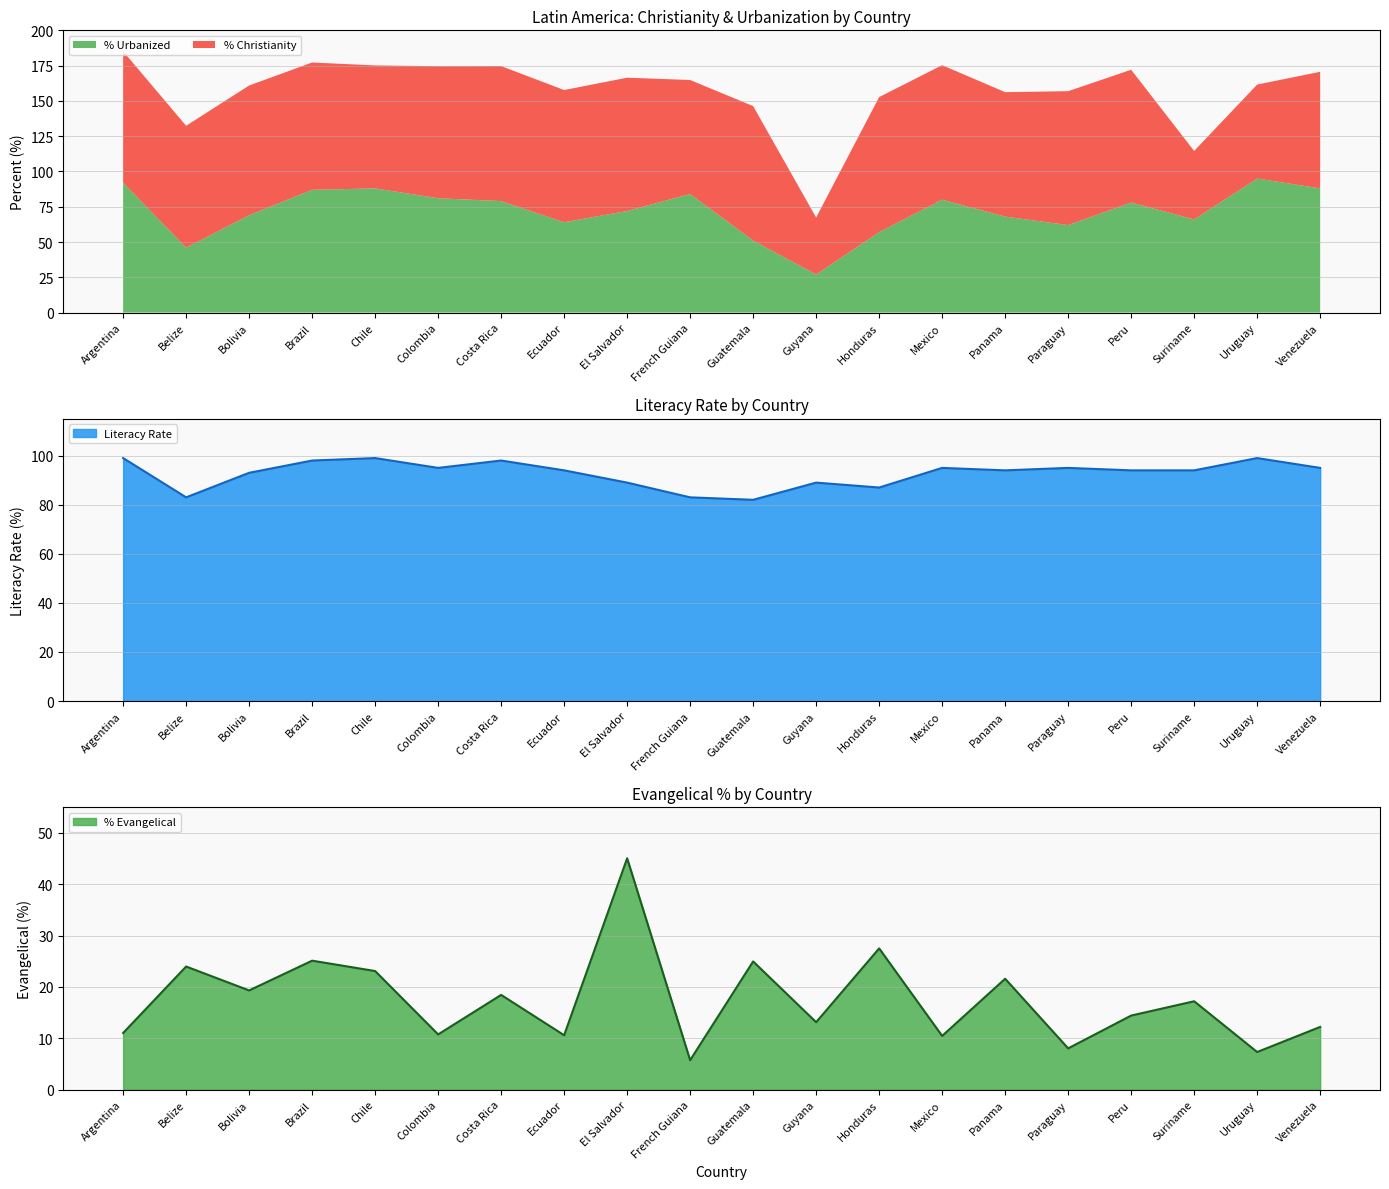

At which category does the chart reach its minimum across all series?

French Guiana